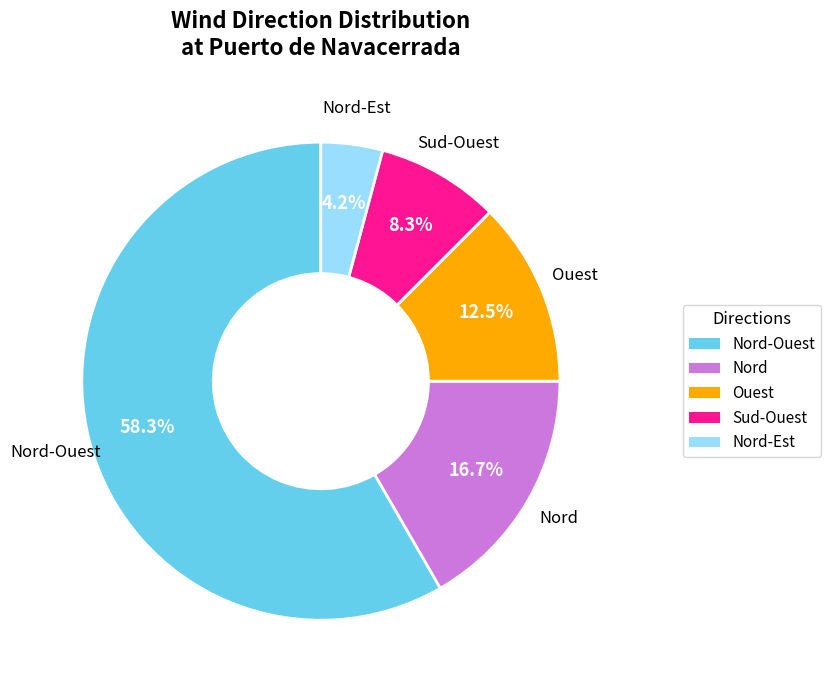

Is there any slice that represents more than half of the pie?

Yes